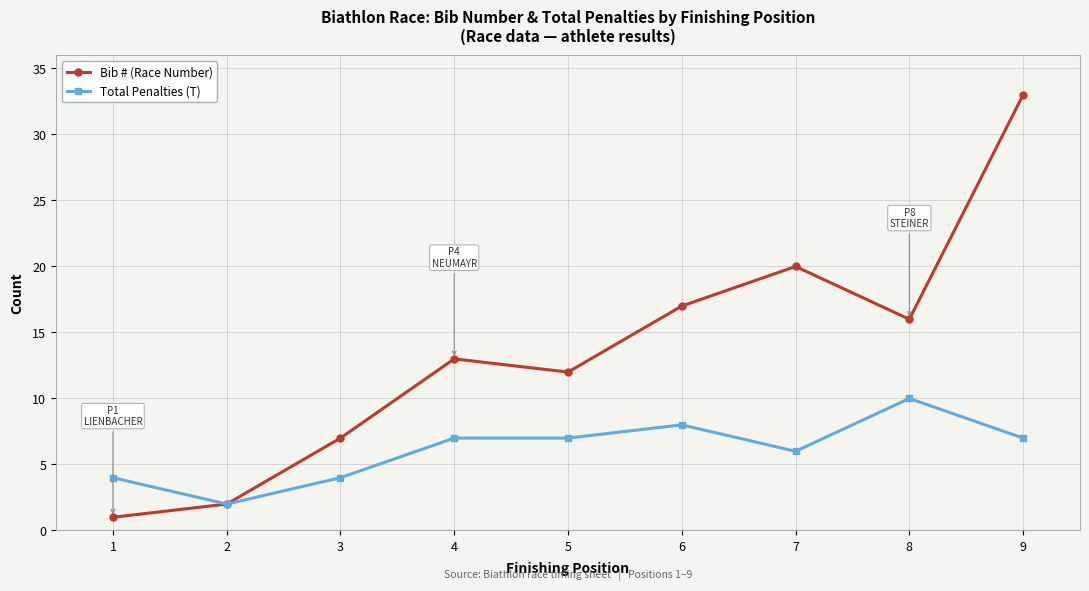

True or false: Bib # (Race Number) has a value of 11 at 3.

False